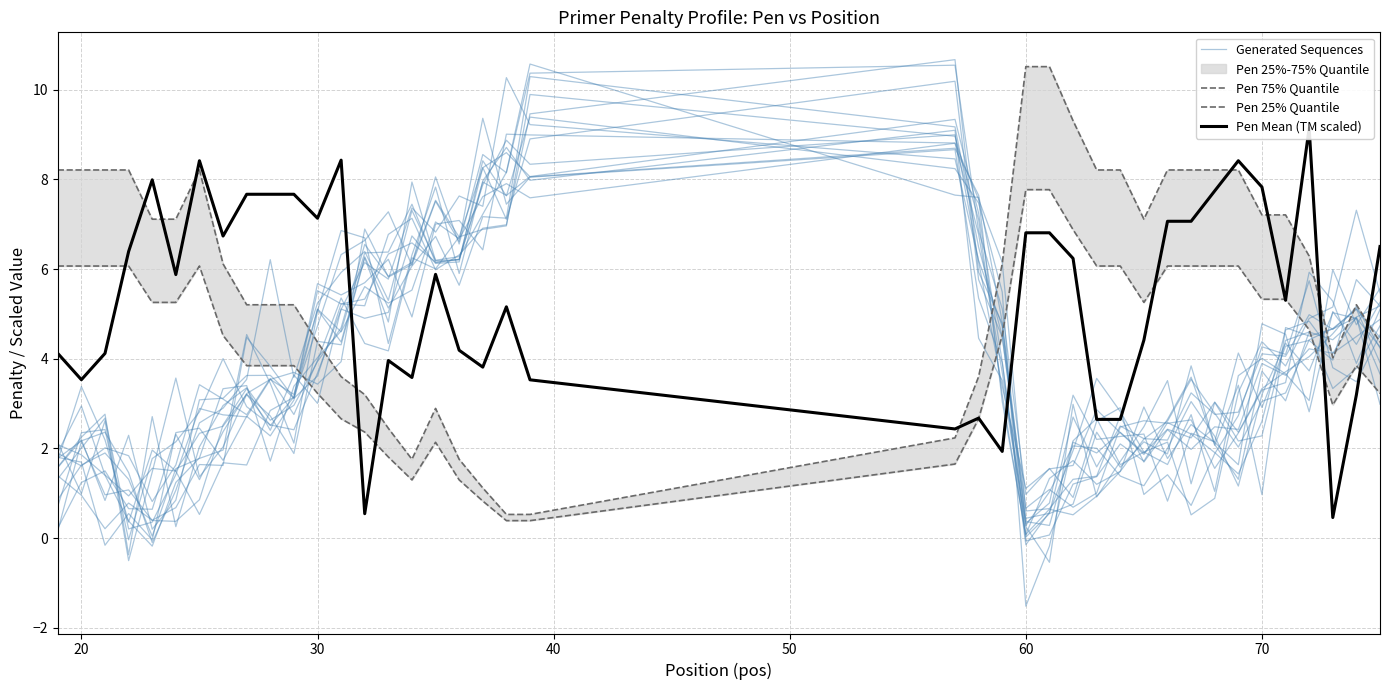

What is the average value of the Pen 25% Quantile series?

4.3